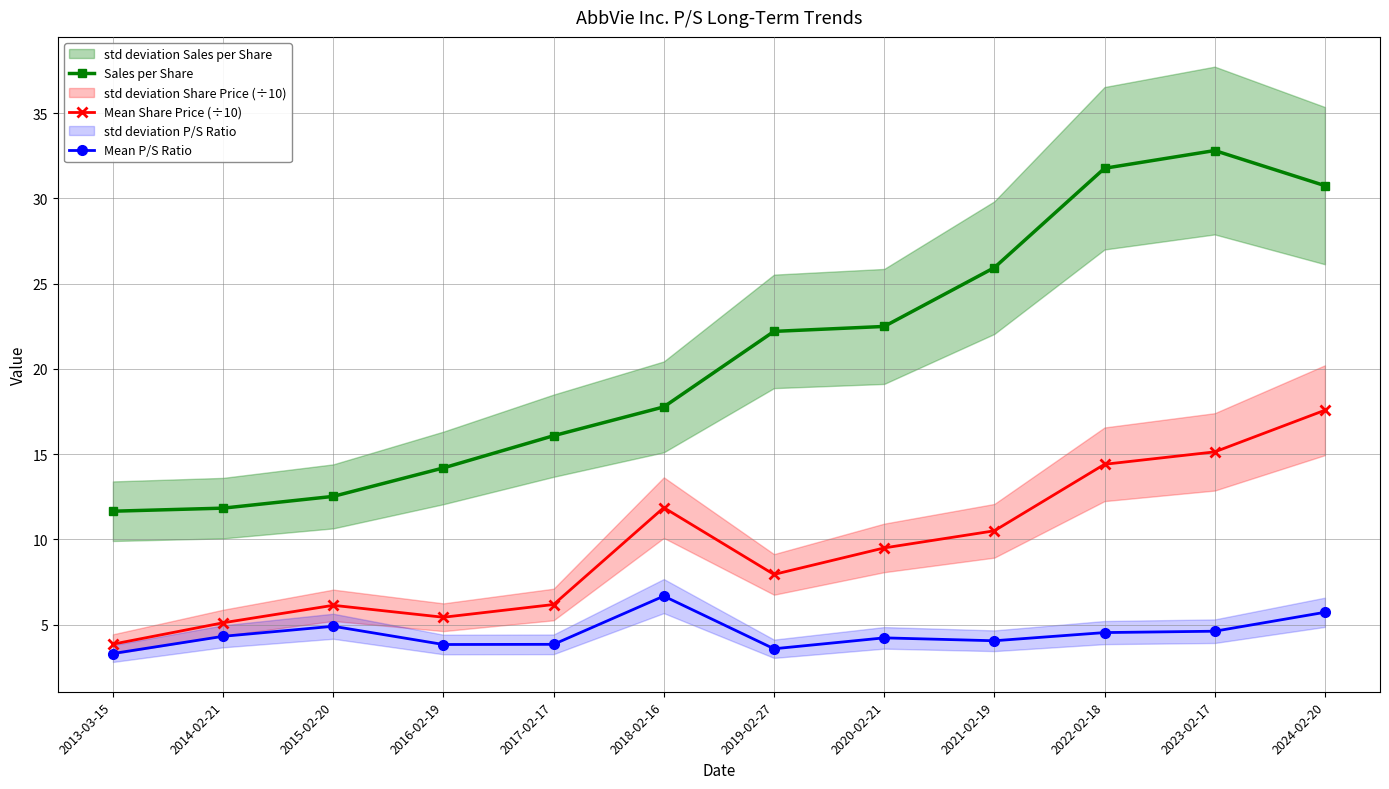

Where is Sales per Share nearest to the value 22?

2019-02-27